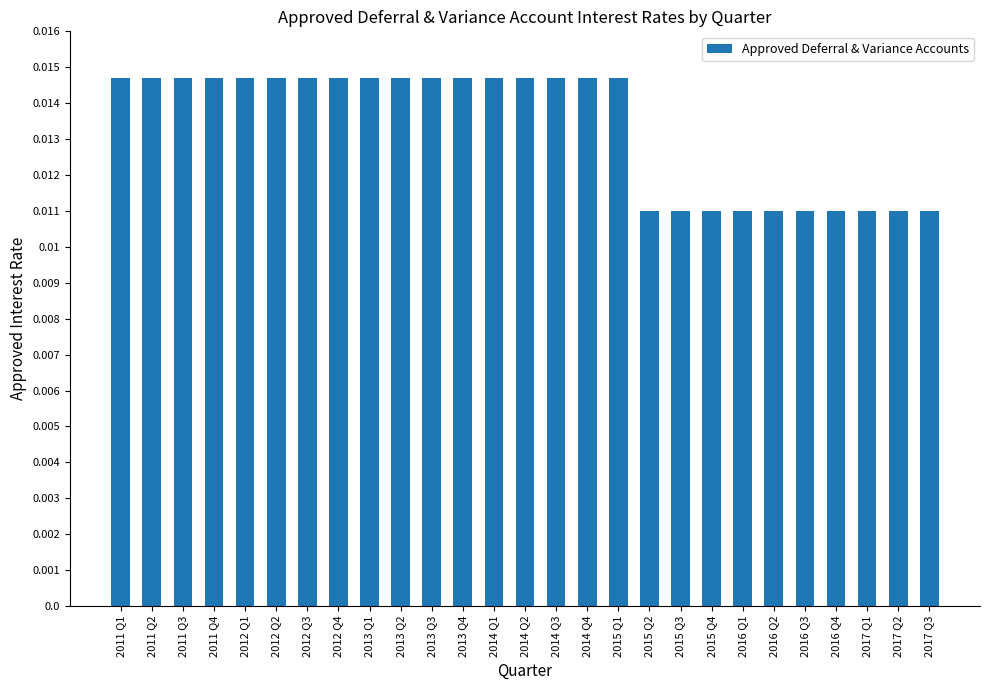

Between 2015 Q1 and 2017 Q2, which is larger?

2015 Q1